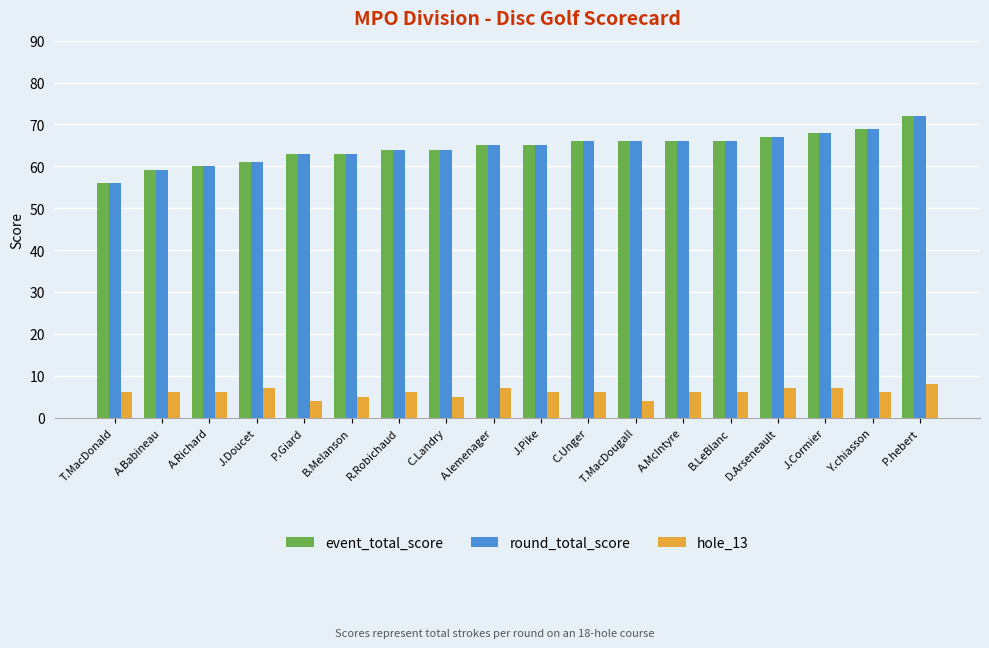

What is the difference between the maximum and second lowest values in the event_total_score series?

13